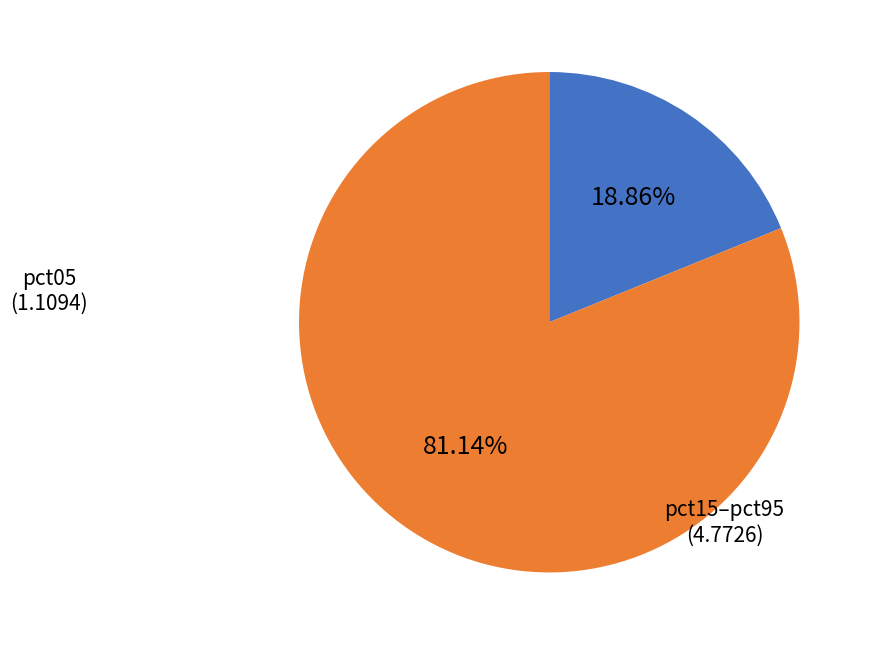

Count the number of slices in the pie.

2